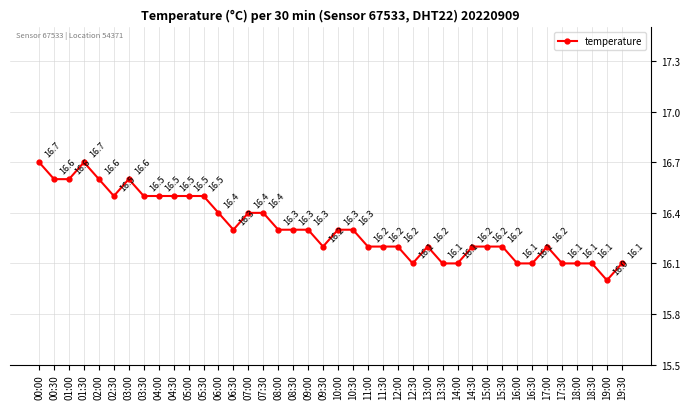

What is the average value?

16.3